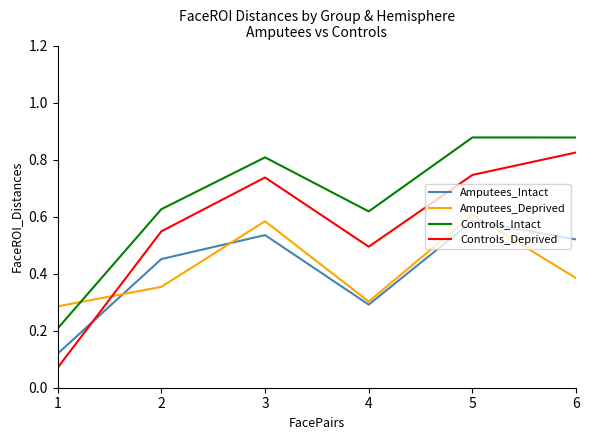

How many times do Amputees_Intact and Amputees_Deprived cross each other?

3